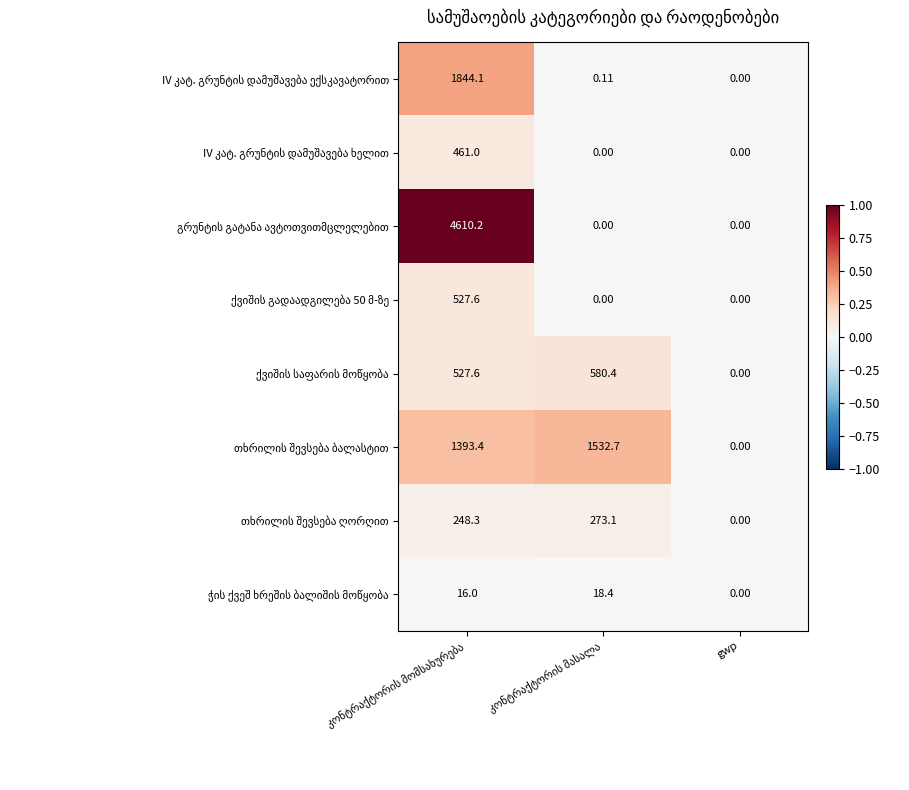

Between კონტრაქტორის მასალა and gwp, which is larger?

კონტრაქტორის მასალა